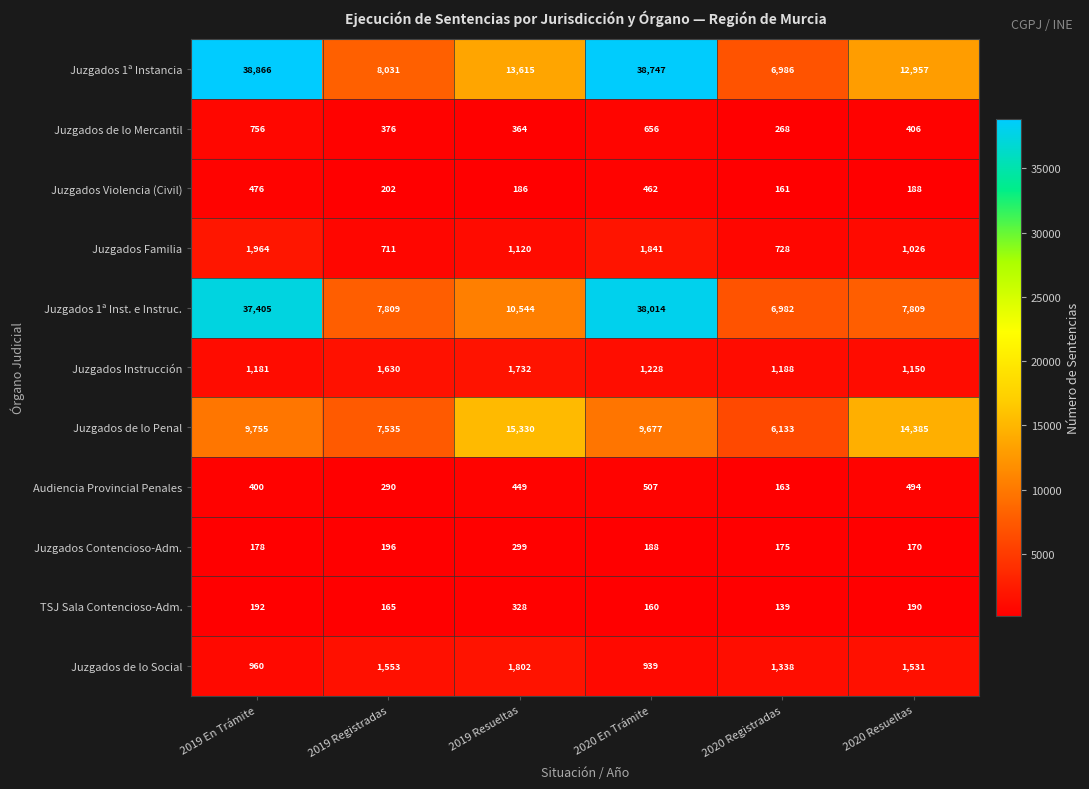

True or false: Juzgados Instrucción has a value of 1630 at 2019 Registradas.

True